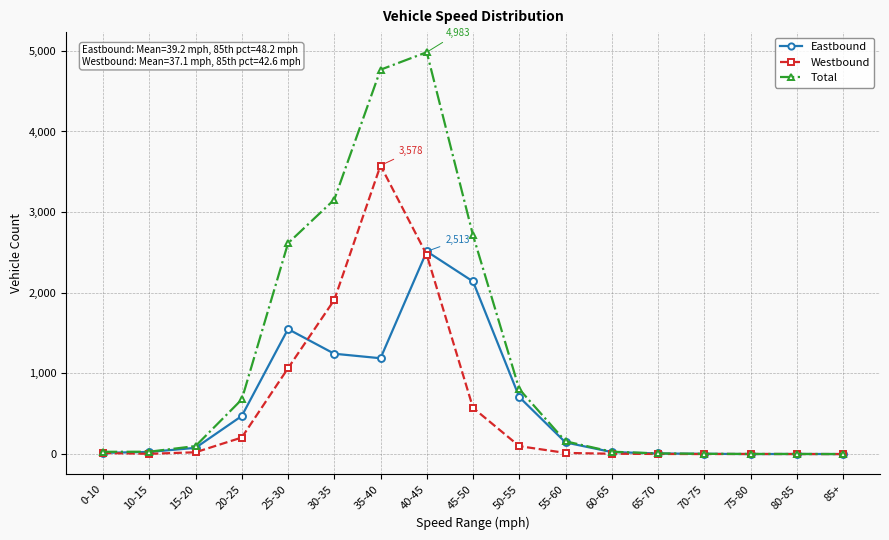

What is the highest value of the Total series?

4983